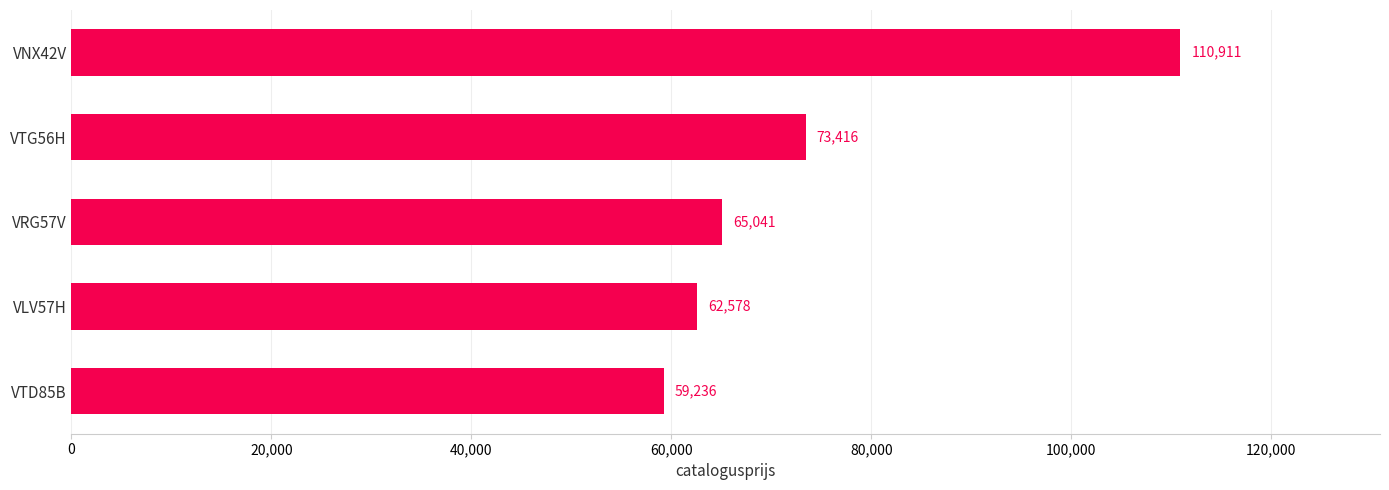

What is the average value?

74236